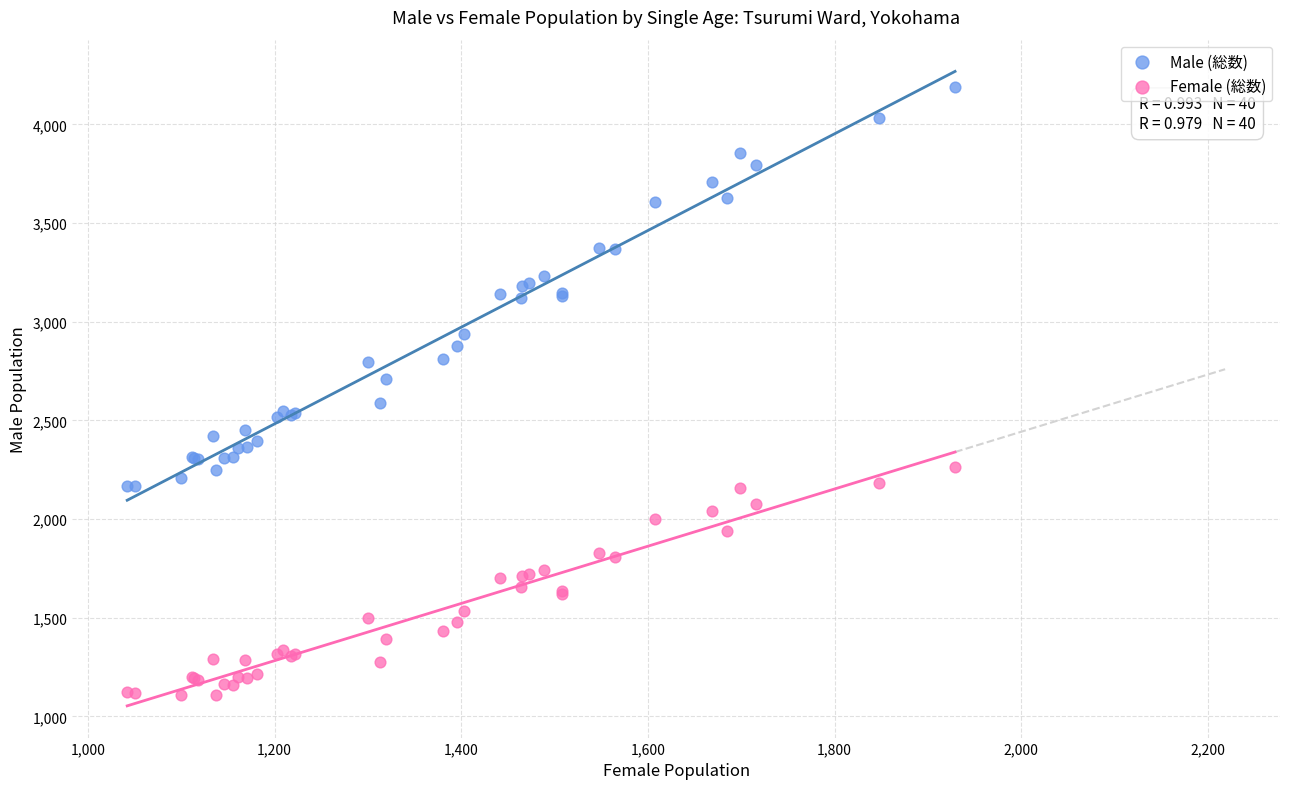

Which series reaches the minimum Y coordinate?

Female (総数)